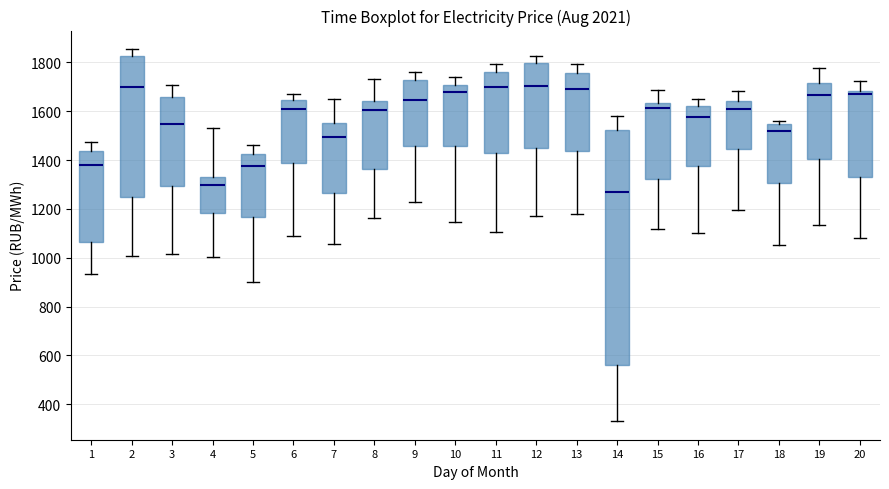

Reading left to right, read every box against the y-axis: the position of its median line, the range the box covers, and the ends of its whiskers. The values are not printed on the chart, so give them approximately, as read against the axis.

1: median 1380, box 1060 to 1440, whiskers 940 to 1480
2: median 1700, box 1240 to 1820, whiskers 1000 to 1860
3: median 1540, box 1300 to 1660, whiskers 1020 to 1700
4: median 1300, box 1180 to 1320, whiskers 1000 to 1540
5: median 1380, box 1160 to 1420, whiskers 900 to 1460
6: median 1600, box 1380 to 1640, whiskers 1080 to 1680
7: median 1500, box 1260 to 1540, whiskers 1060 to 1660
8: median 1600, box 1360 to 1640, whiskers 1160 to 1740
9: median 1640, box 1460 to 1720, whiskers 1220 to 1760
10: median 1680, box 1460 to 1700, whiskers 1140 to 1740
11: median 1700, box 1420 to 1760, whiskers 1100 to 1800
12: median 1700, box 1440 to 1800, whiskers 1180 to 1820
13: median 1680, box 1440 to 1760, whiskers 1180 to 1800
14: median 1260, box 560 to 1520, whiskers 340 to 1580
15: median 1620, box 1320 to 1640, whiskers 1120 to 1680
16: median 1580, box 1380 to 1620, whiskers 1100 to 1640
17: median 1600, box 1440 to 1640, whiskers 1200 to 1680
18: median 1520, box 1300 to 1540, whiskers 1060 to 1560
19: median 1660, box 1400 to 1720, whiskers 1140 to 1780
20: median 1680 (just below the box's upper edge), box 1340 to 1680, whiskers 1080 to 1720